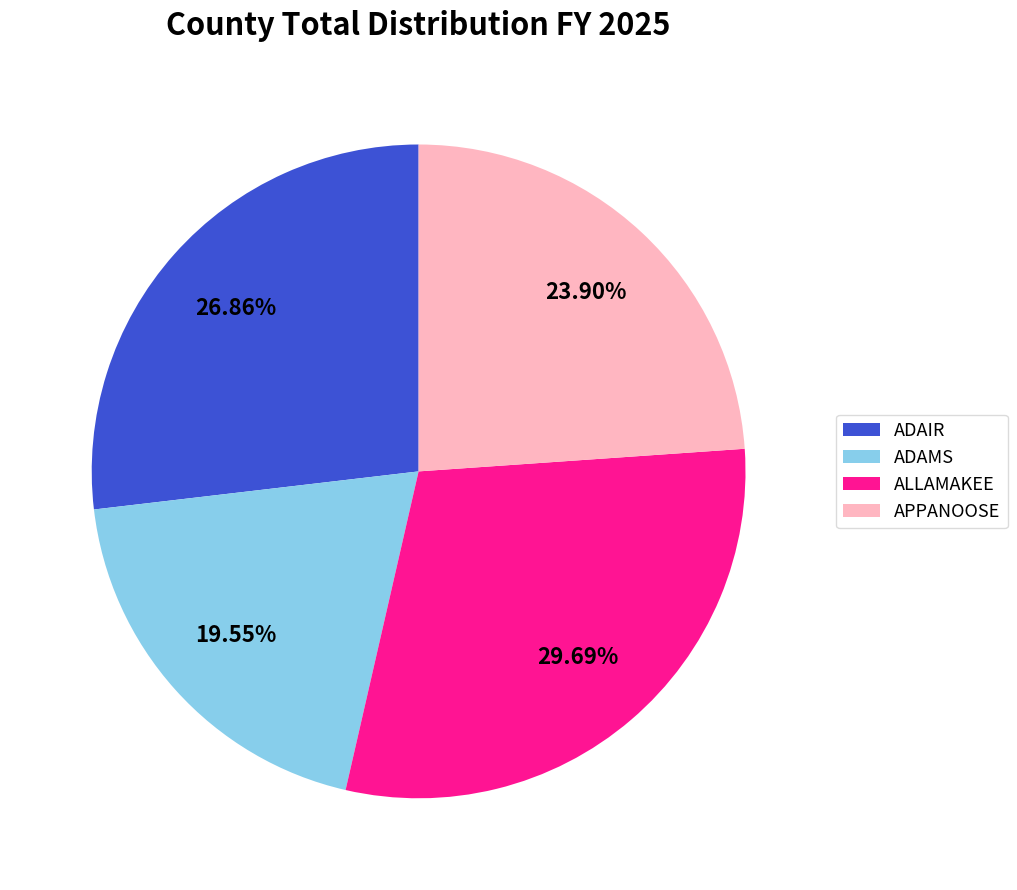

Do ADAMS and ALLAMAKEE together represent more than half of the pie?

No